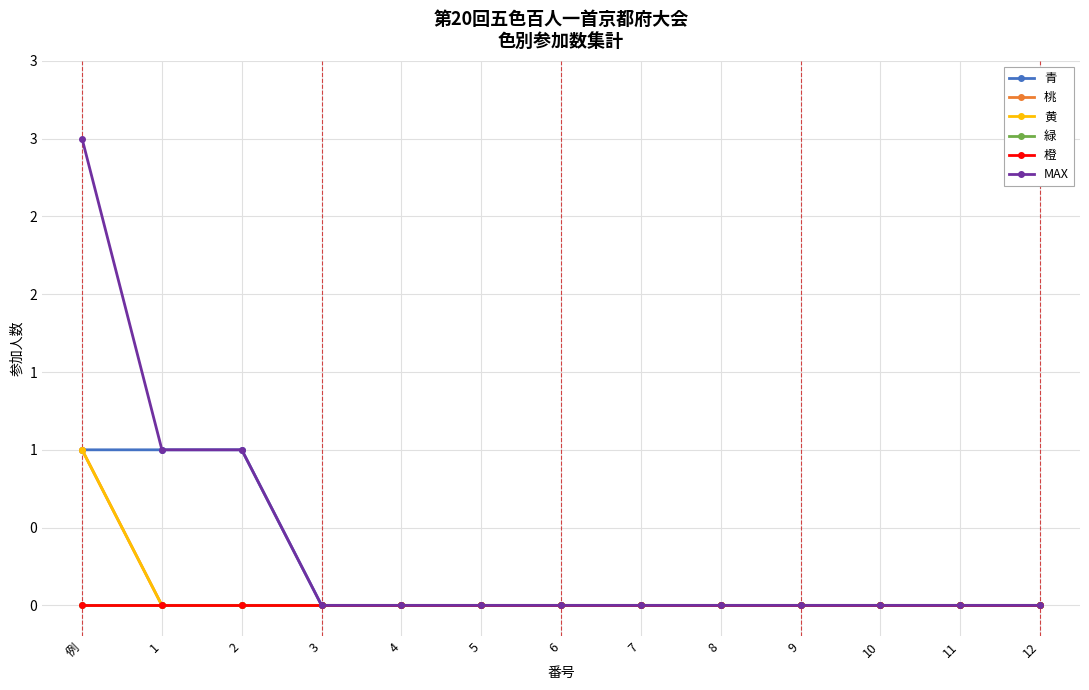

Does the chart have visible grid lines?

Yes